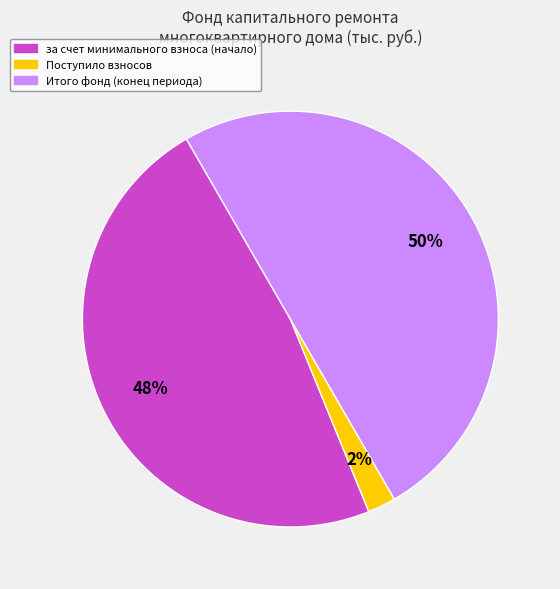

To the nearest percent, what is the average slice percentage?

33%